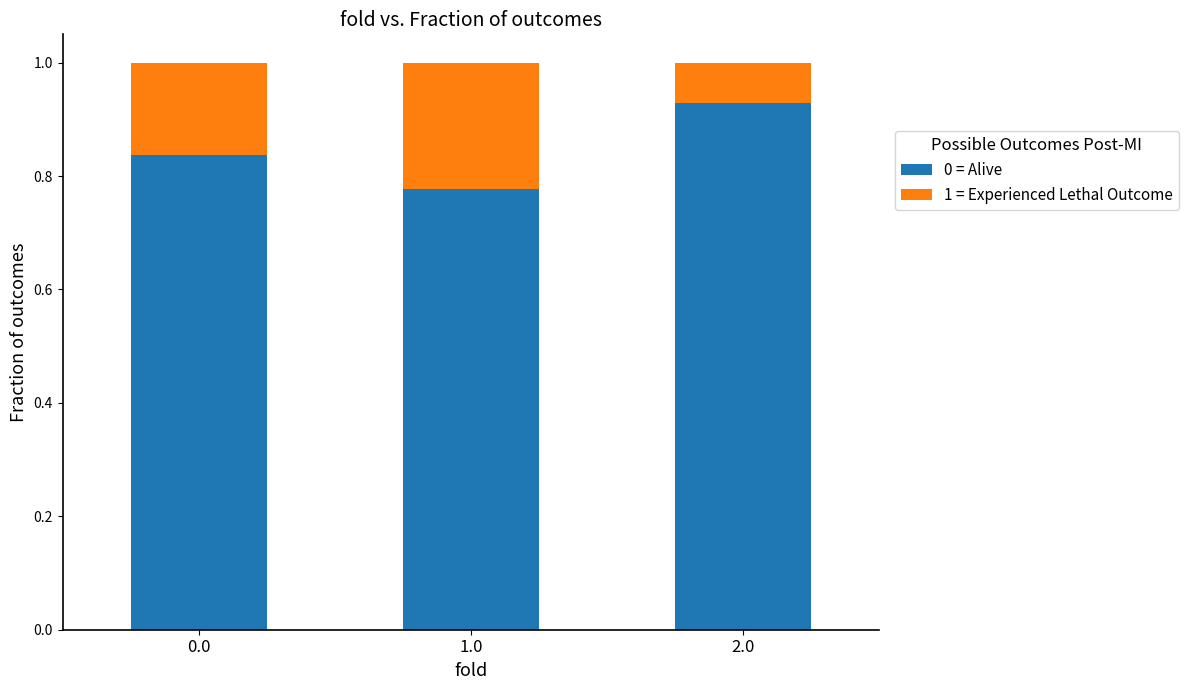

Which category has the lowest value in the 0 = Alive series?

1.0